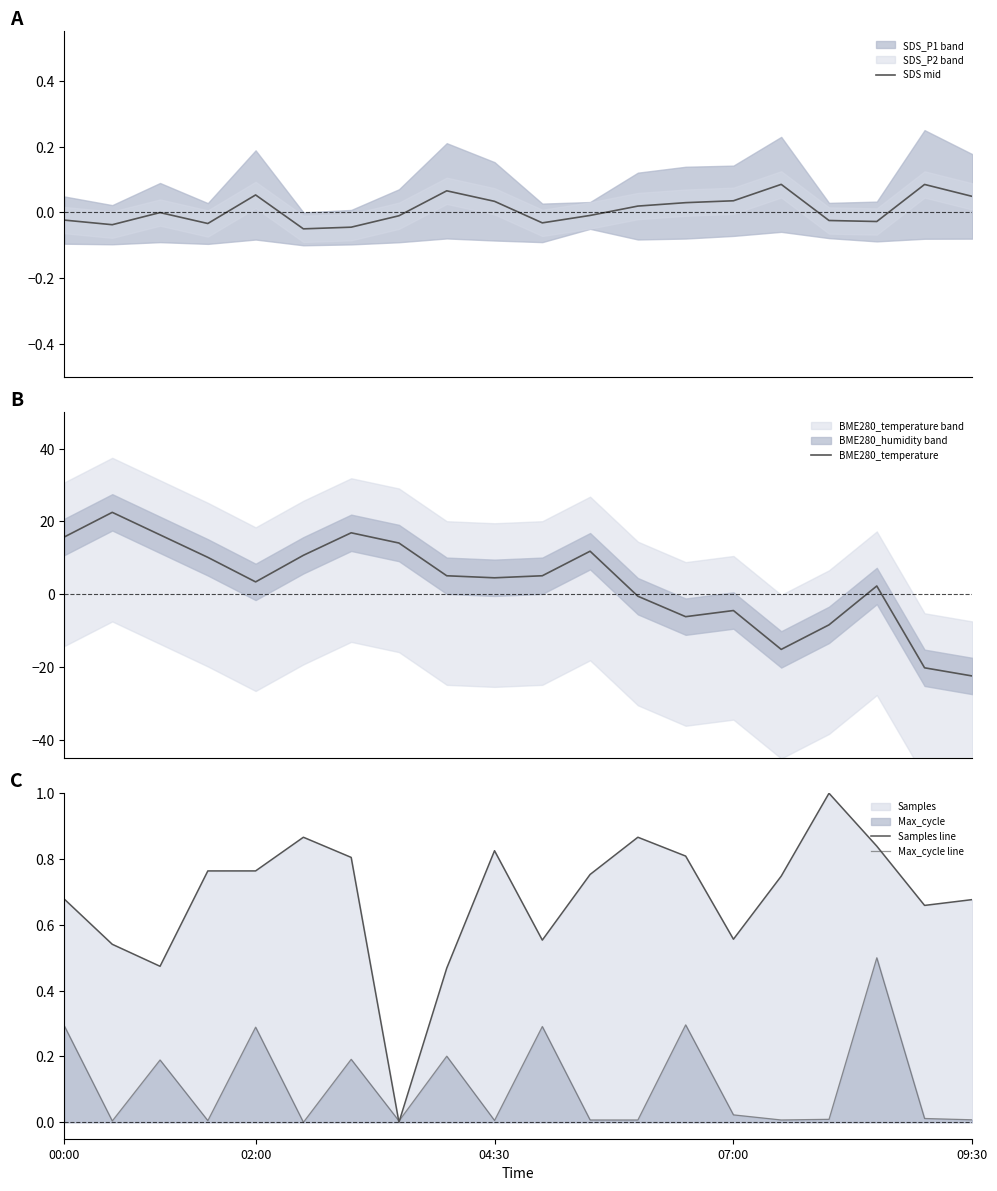

What is the highest value of the BME280_temperature series?

22.5